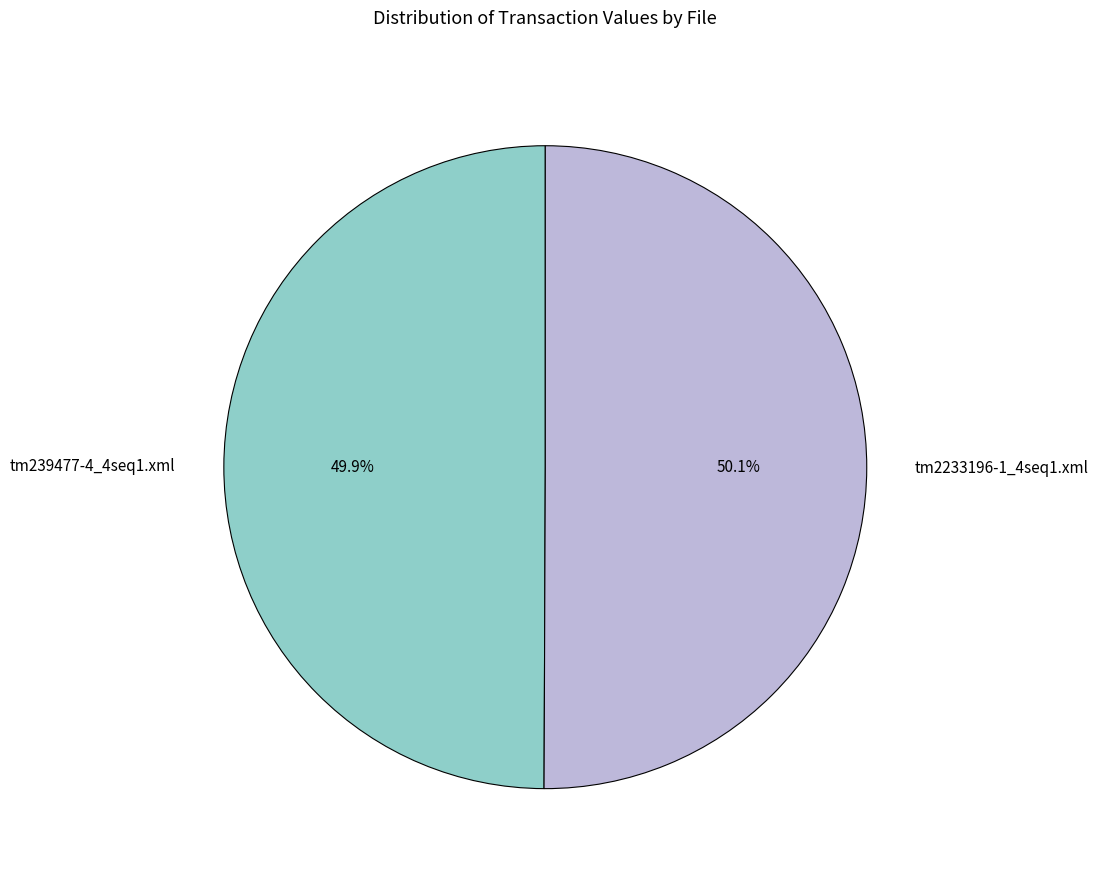

To the nearest percent, what portion does tm2233196-1_4seq1.xml represent?

50%